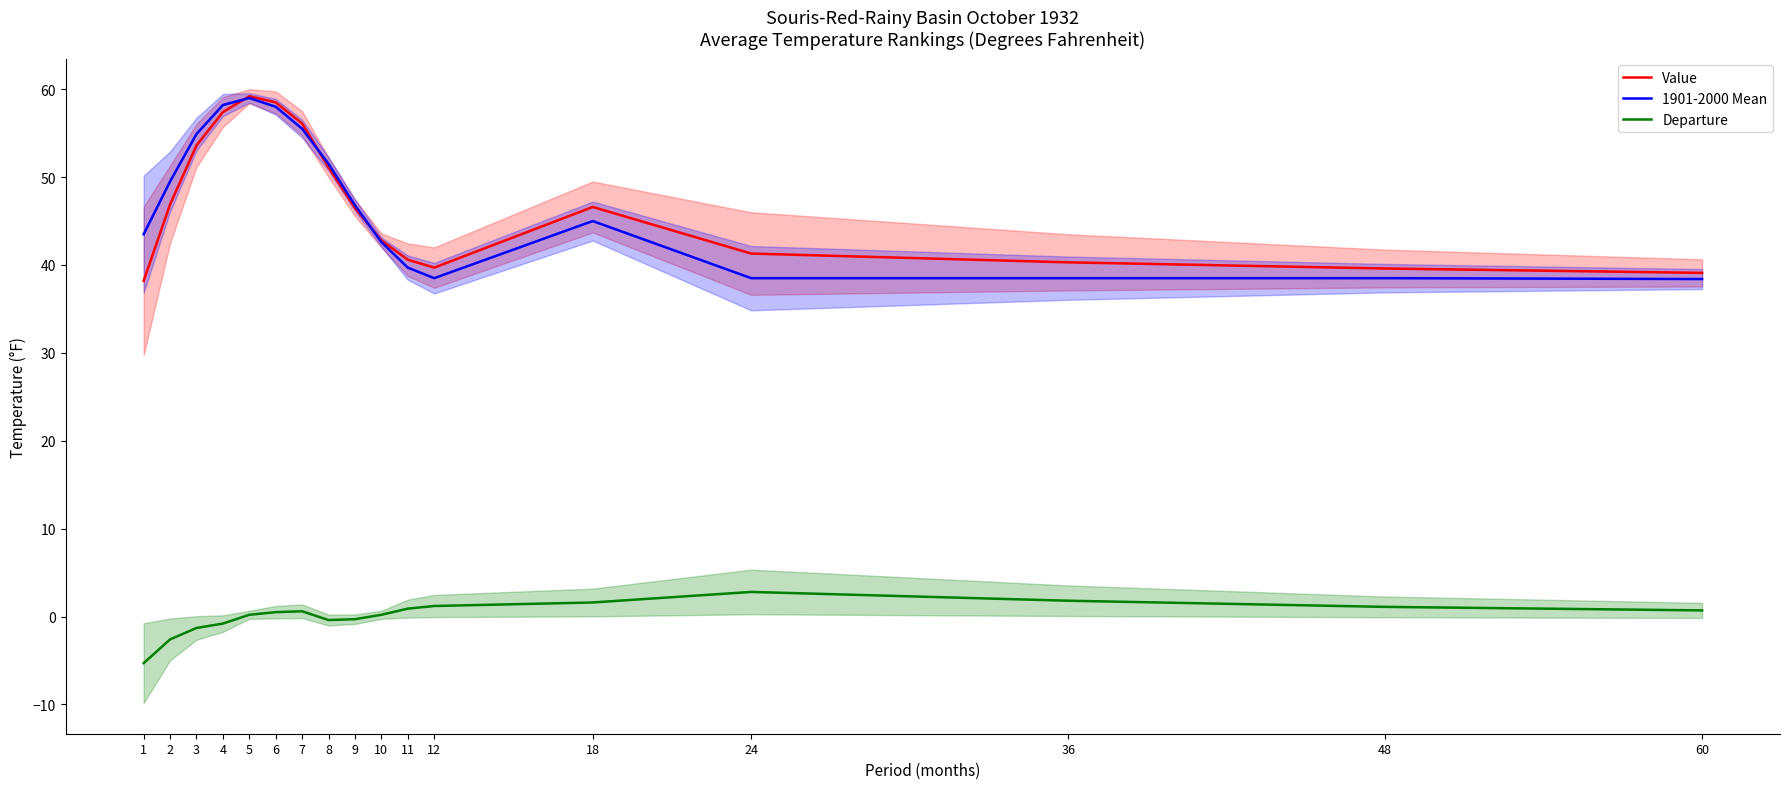

How many values in the Value series exceed 46?

9